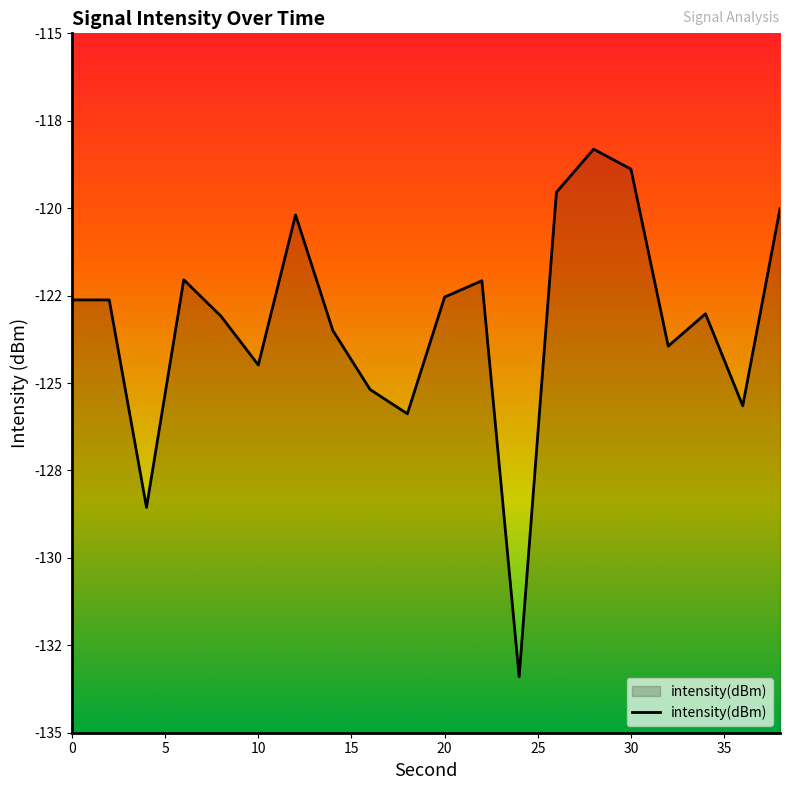

Which category has the lowest value across all series?

24